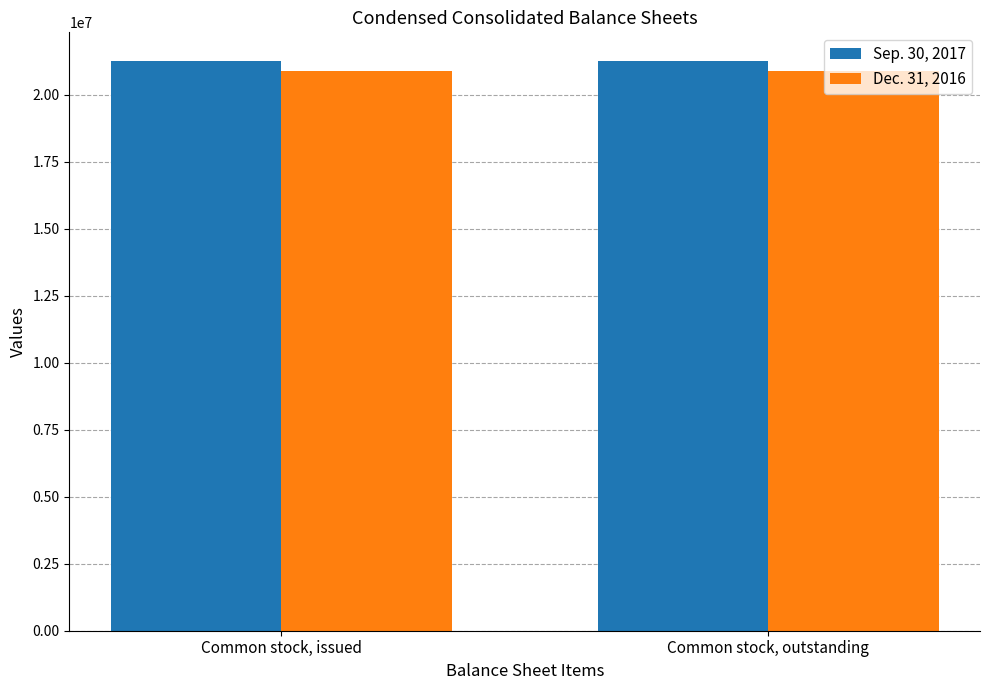

The Sep. 30, 2017 series shows 6603281 at Common stock, outstanding. True or false?

False